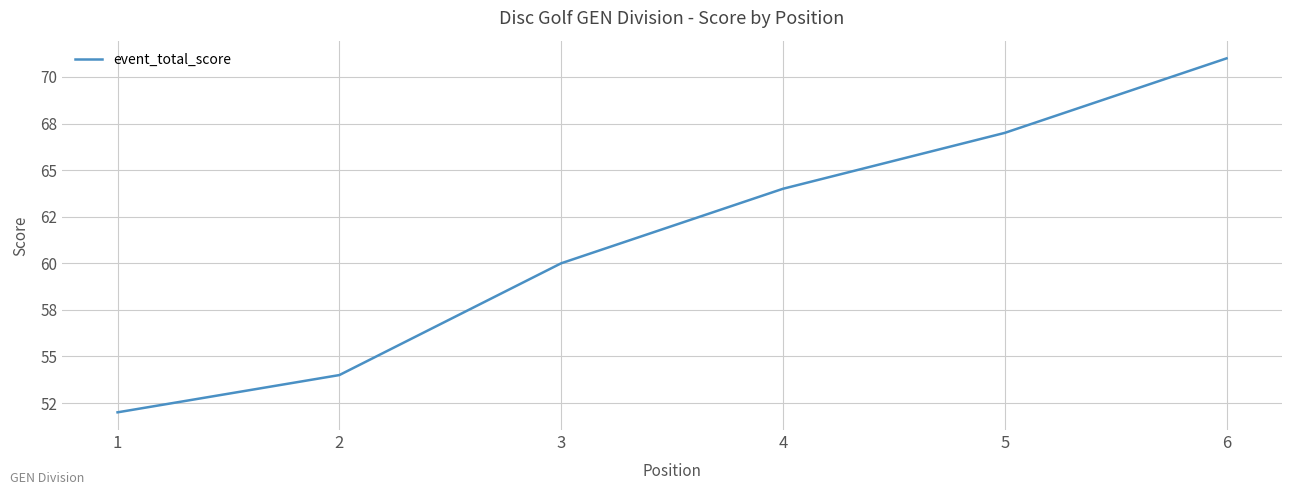

Is this an area chart (filled region under the line)?

No